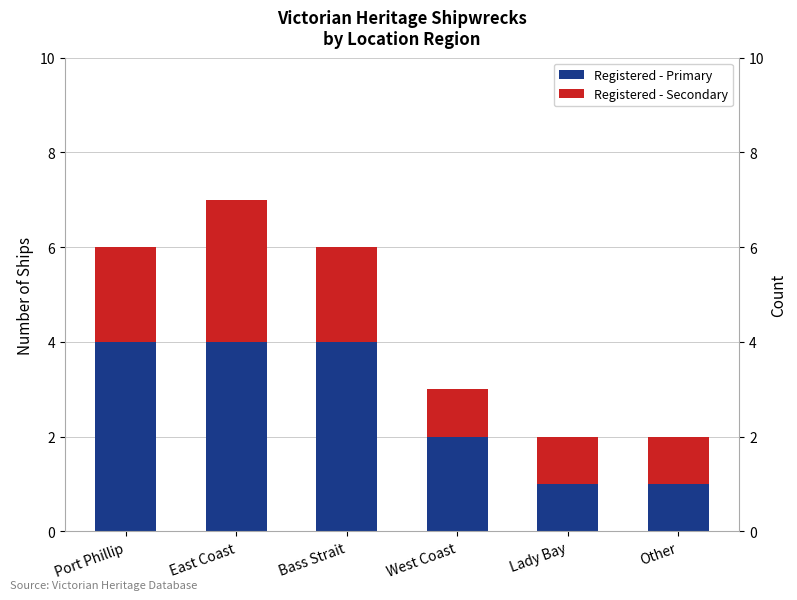

The Registered - Secondary series shows 1 at Other. True or false?

False